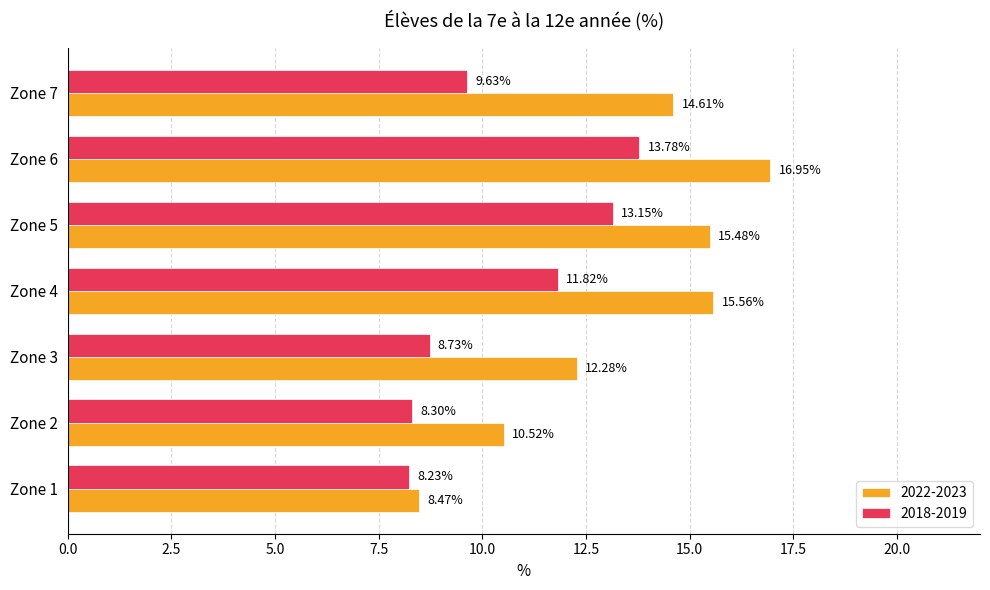

What is the approximate value of 2018-2019 at Zone 4?

11.8